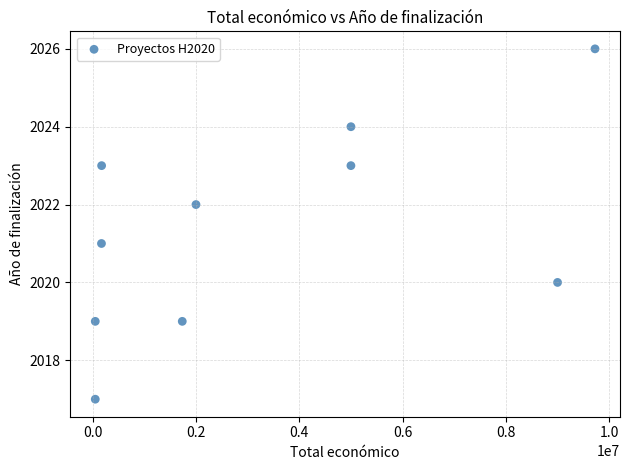

What is the average X value?

3290054